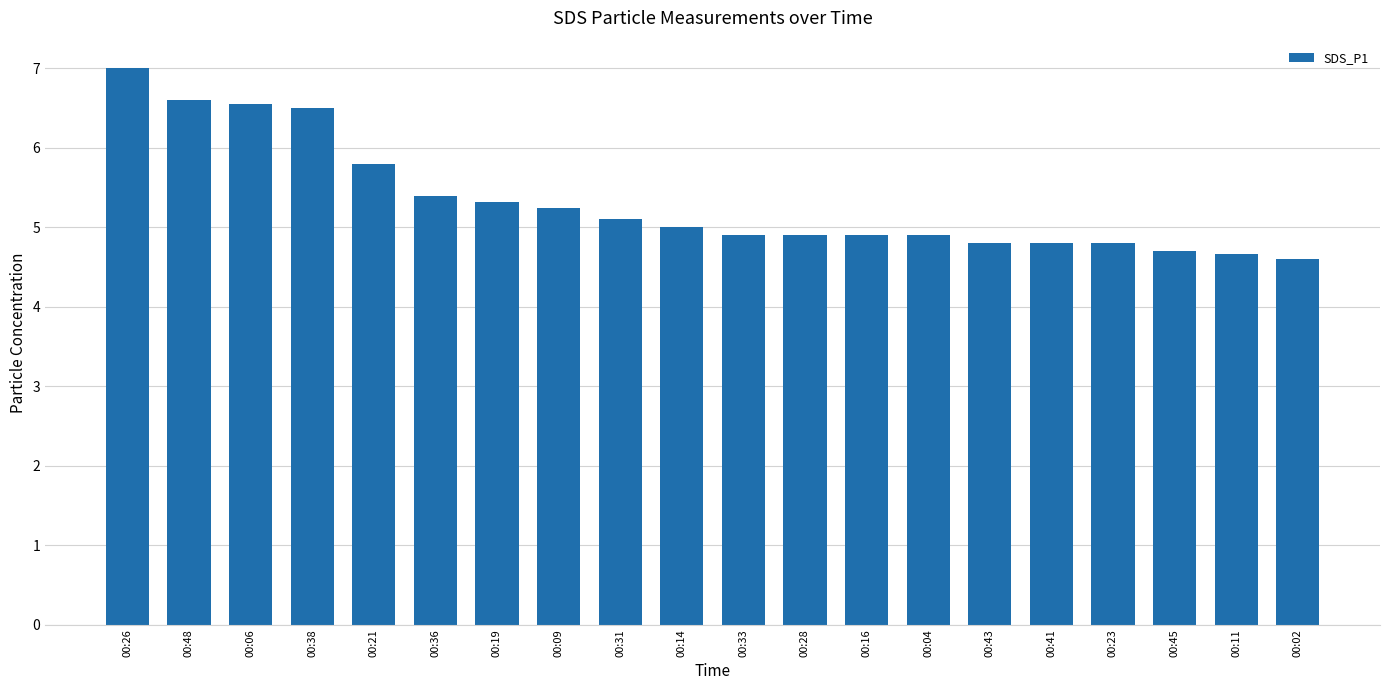

Count the number of categories in the chart.

20